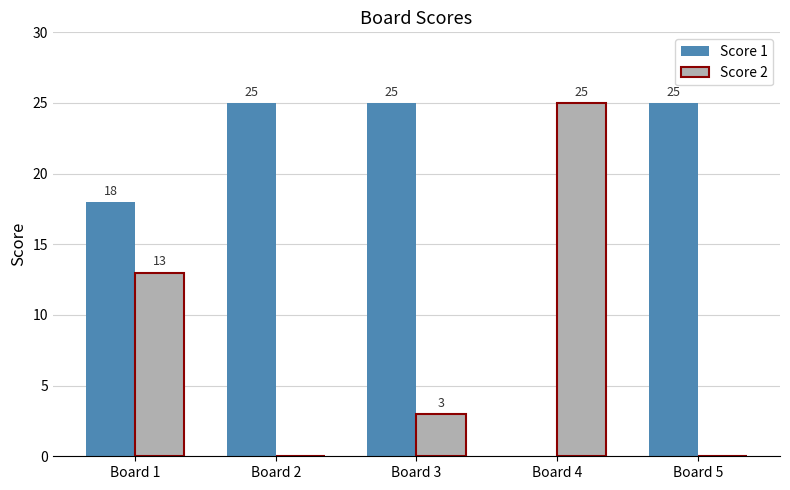

What is the sum of all Score 1 values?

93